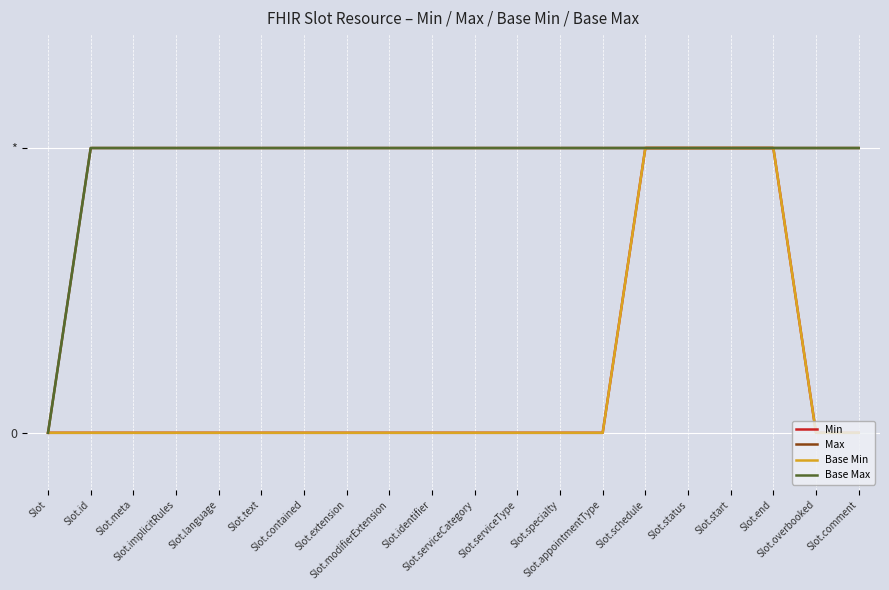

Does the chart have visible grid lines?

Yes